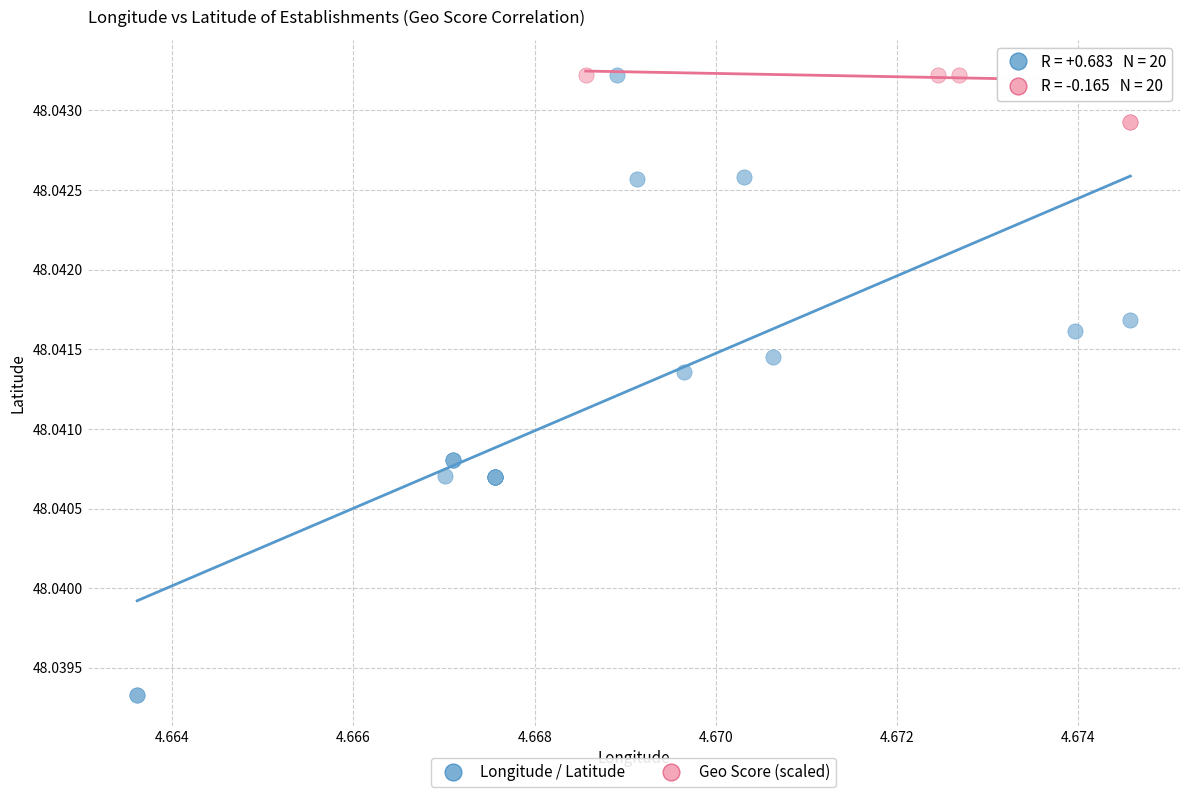

Which series contains the lowest Y value?

Longitude / Latitude